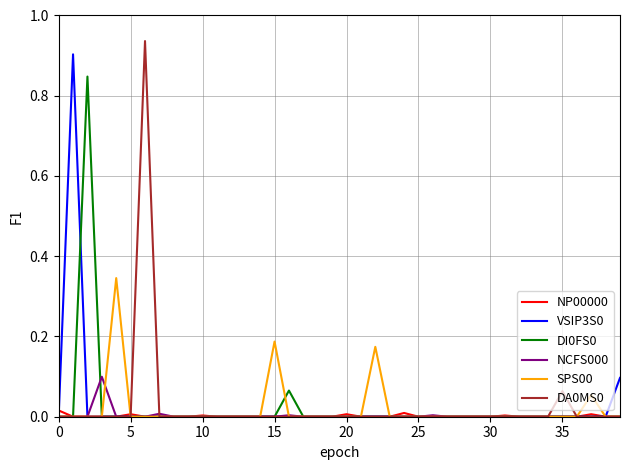

Does the chart have visible grid lines?

Yes